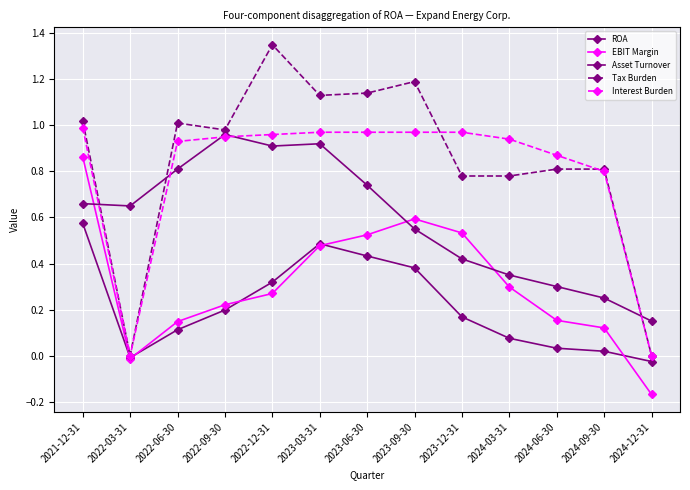

How many intersections are there between EBIT Margin and Asset Turnover?

3